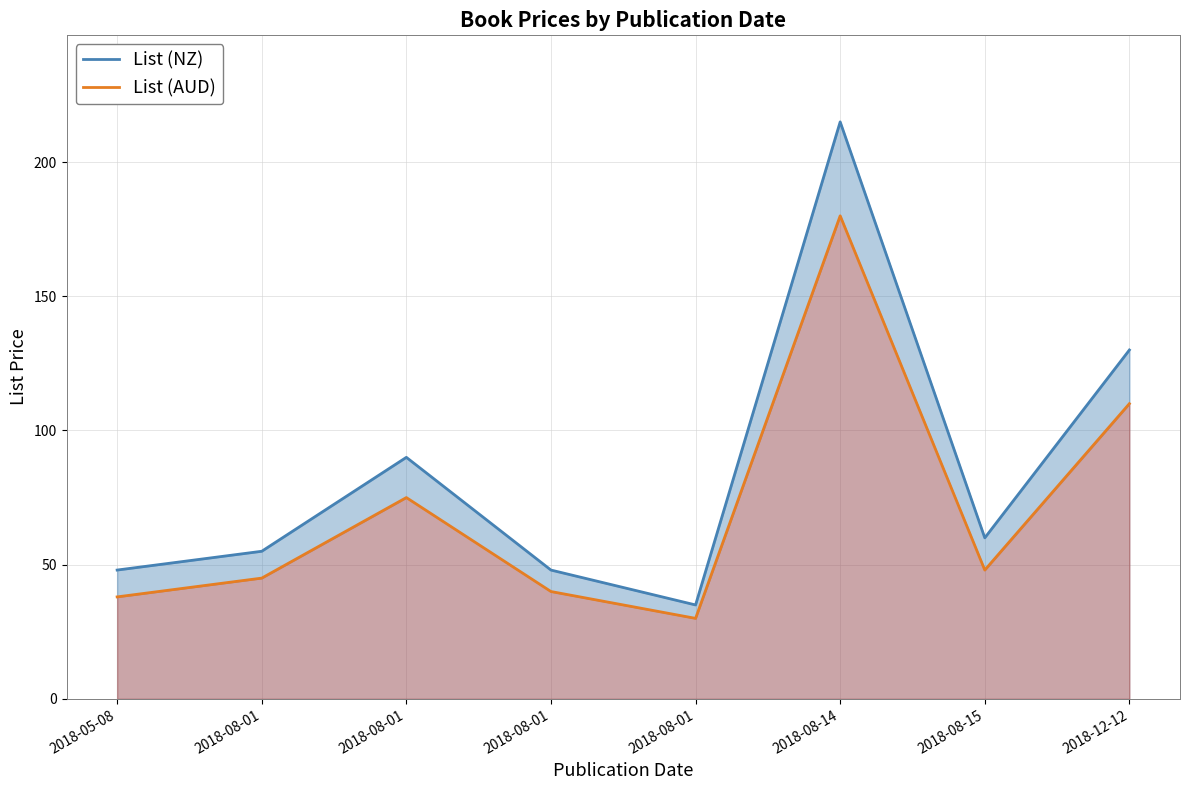

Rank the series by their average value, from highest to lowest.

List (NZ), List (AUD)